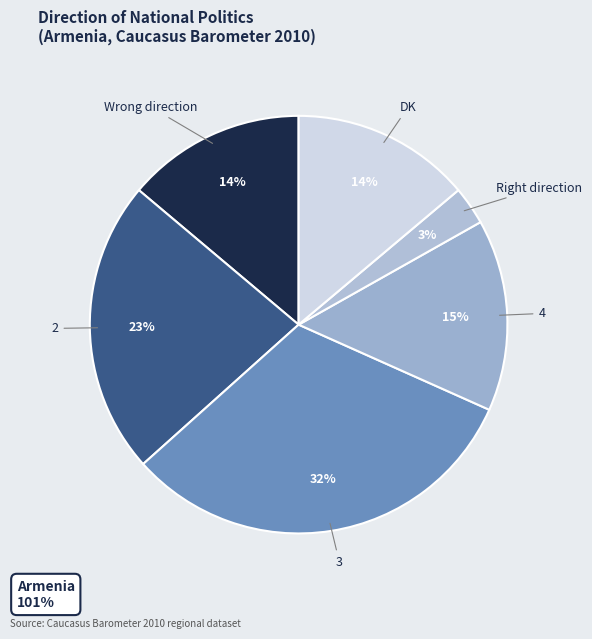

Which category has the smallest portion of the pie?

Right direction